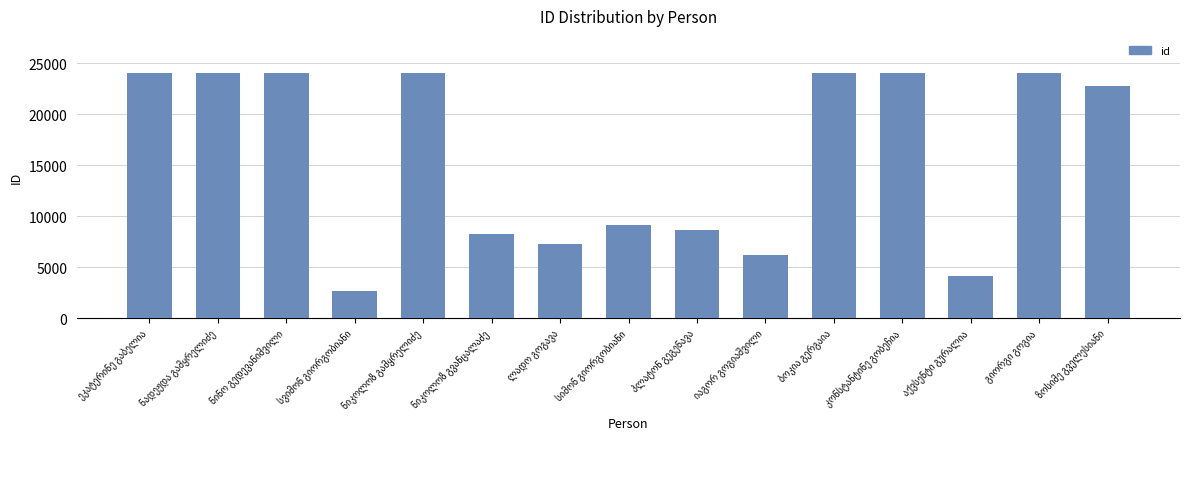

What is the maximum value shown in the chart?

24064